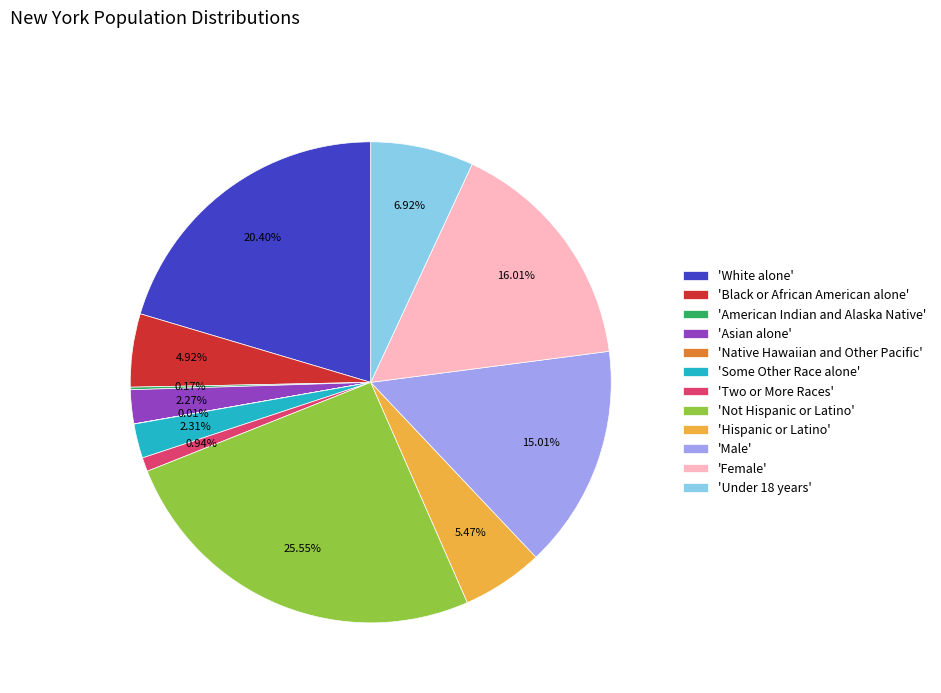

Which slice is the largest?

'Not Hispanic or Latino'